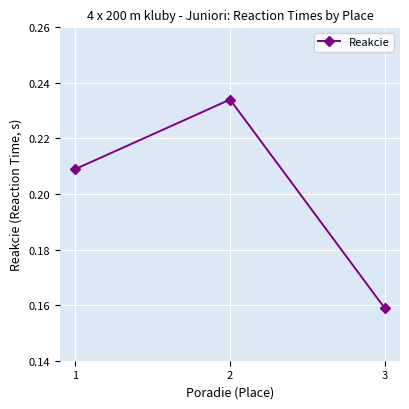

How many lines are shown in the chart?

1